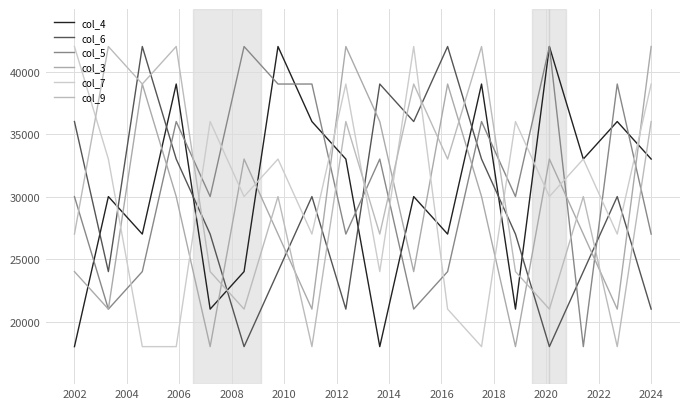

How many lines are shown in the chart?

6